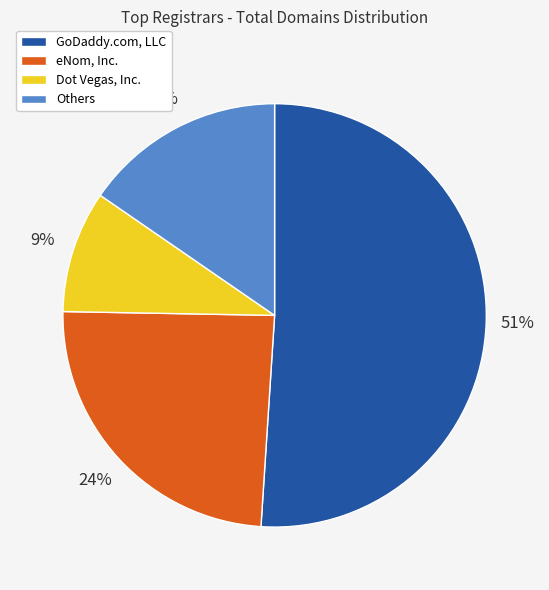

What is the smallest slice in the pie chart?

Dot Vegas, Inc.